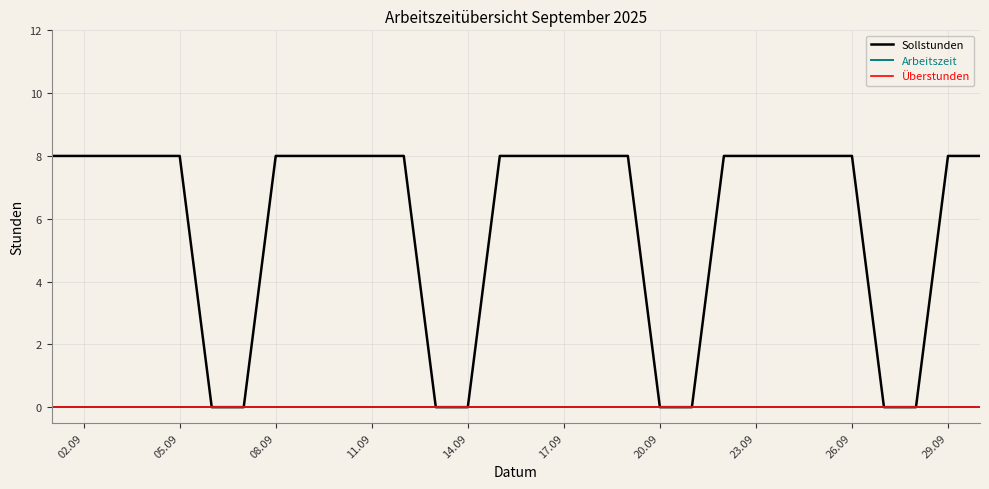

Does the chart display data point markers on the line(s)?

No